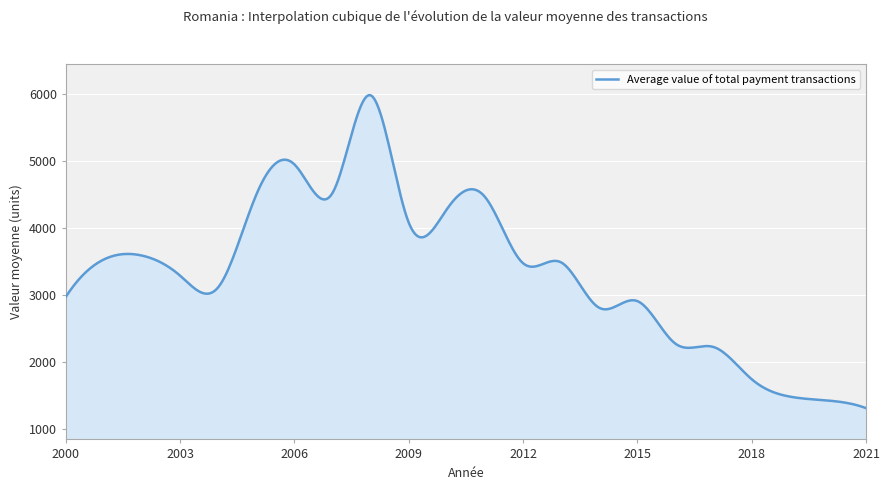

What is the difference between the maximum and minimum values?

4669.5